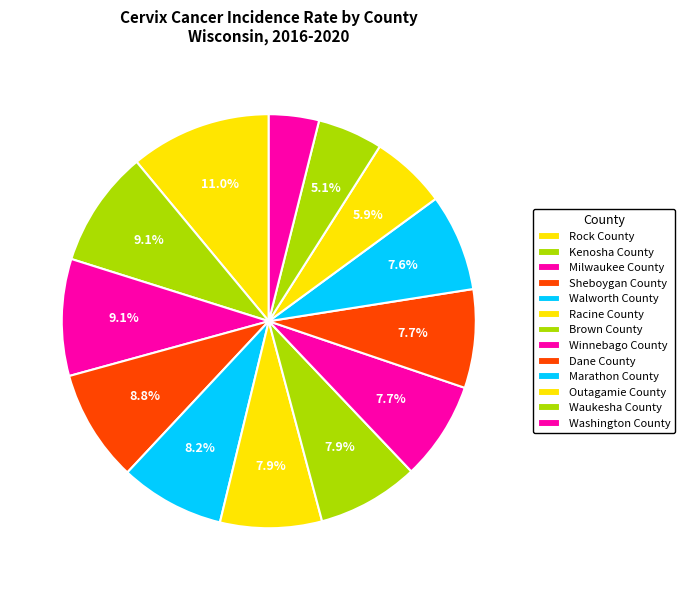

What percentage is the Brown County slice, to the nearest percent?

8%